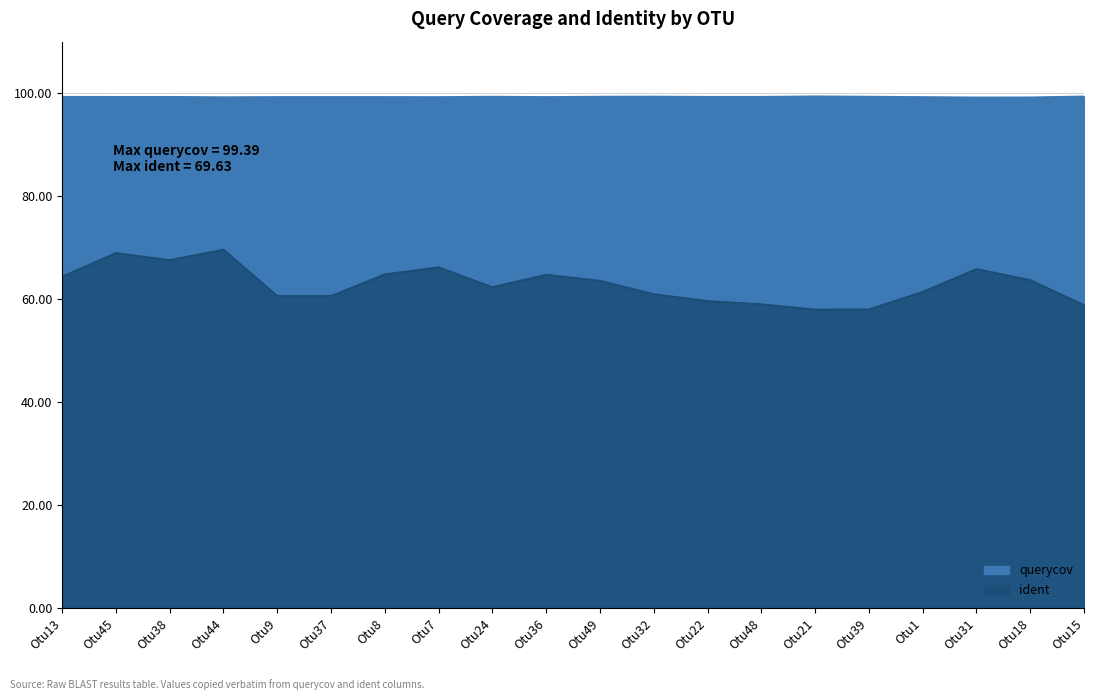

How many points are lower than both their immediate neighbors (excluding endpoints)?

3